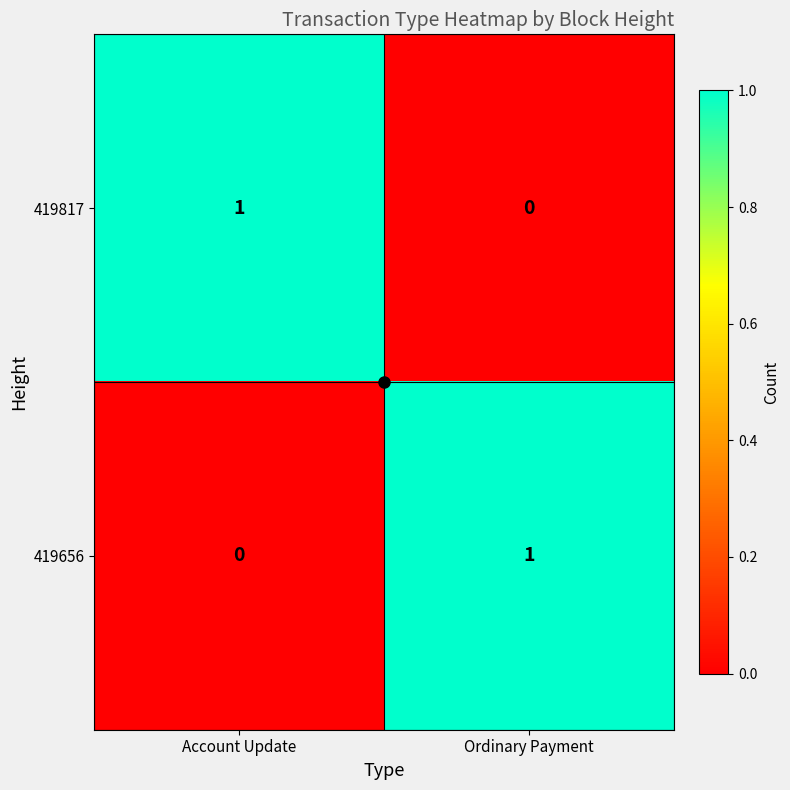

At which label does 419817 reach its peak?

Account Update